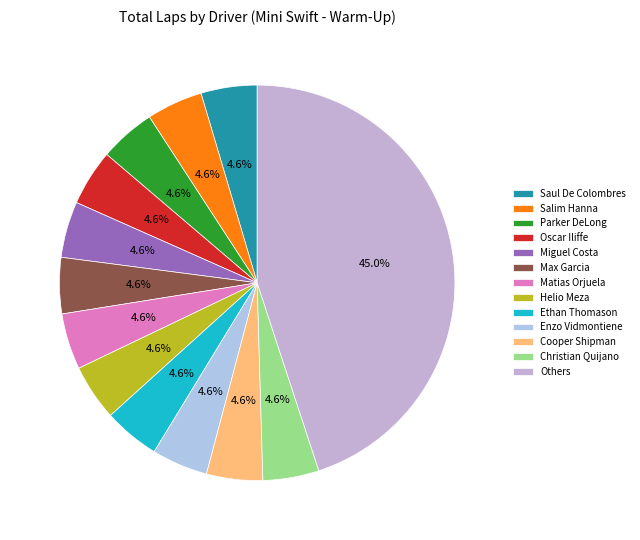

Count the number of slices in the pie.

13